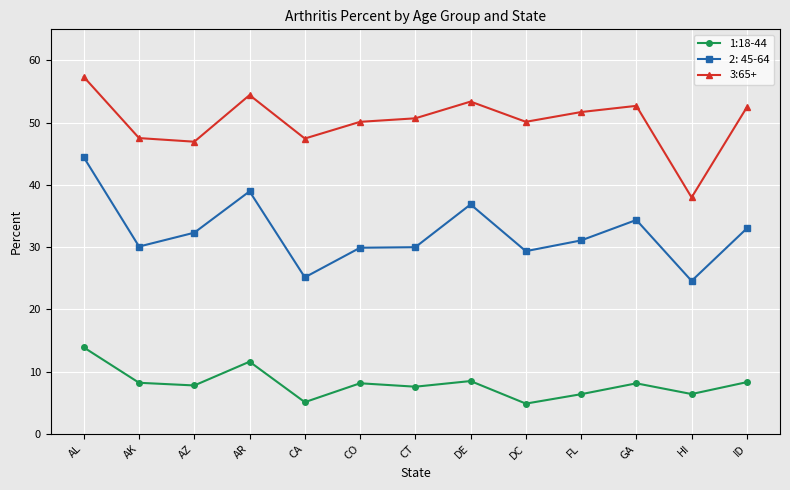

How many lines are shown in the chart?

3